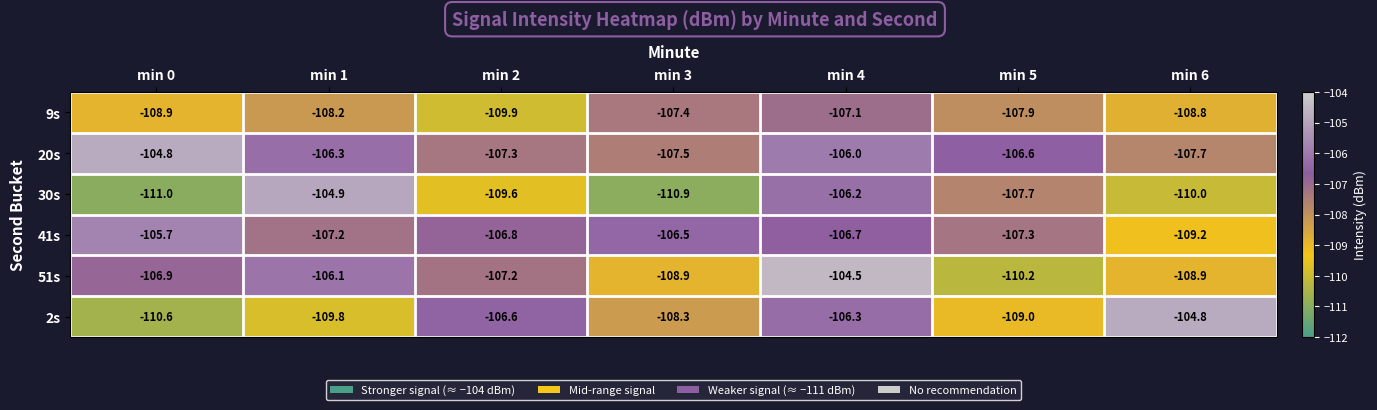

Which series has the largest total across all categories?

20s